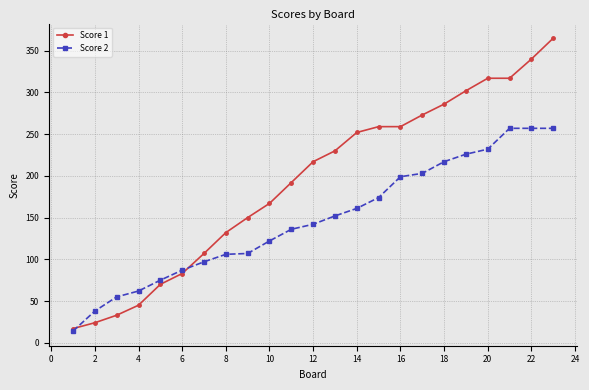

Which series has the largest range (max minus min)?

Score 1